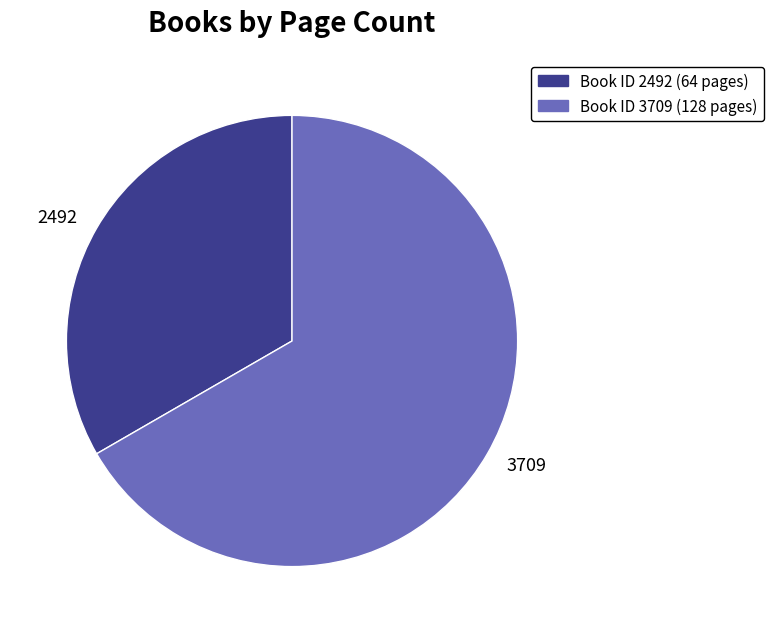

Approximately how many times larger is the value at 2492 compared to 3709?

0.5